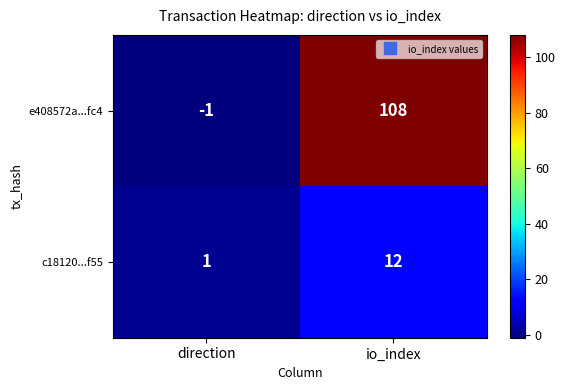

How many values in e408572a...fc4 are below zero?

1